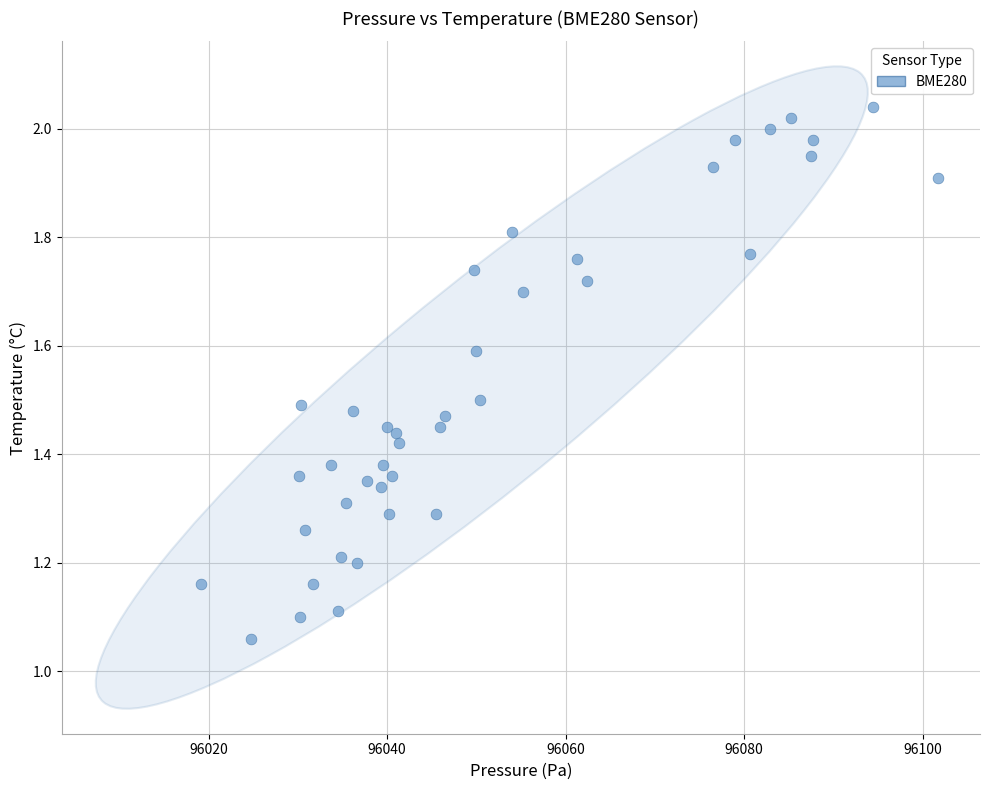

What is the range of Y values (max minus min)?

1.0